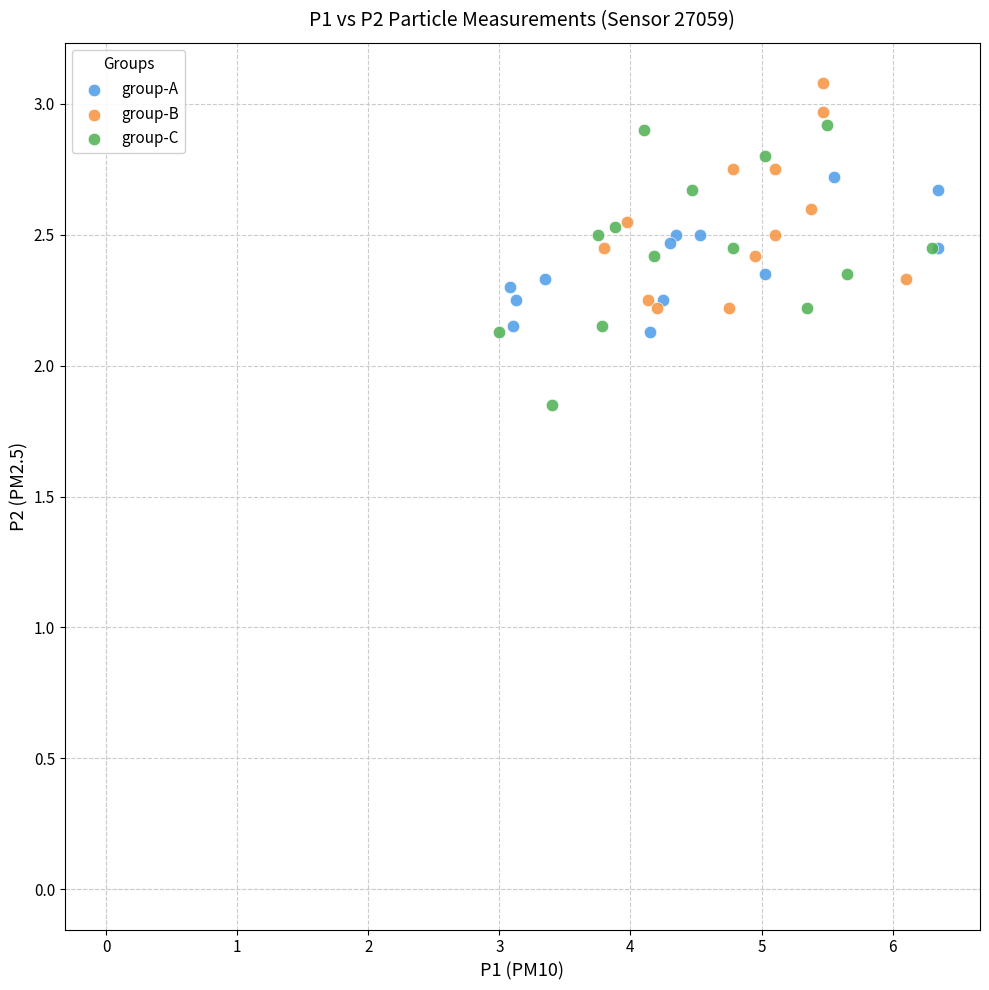

Which series reaches the maximum Y coordinate?

group-B